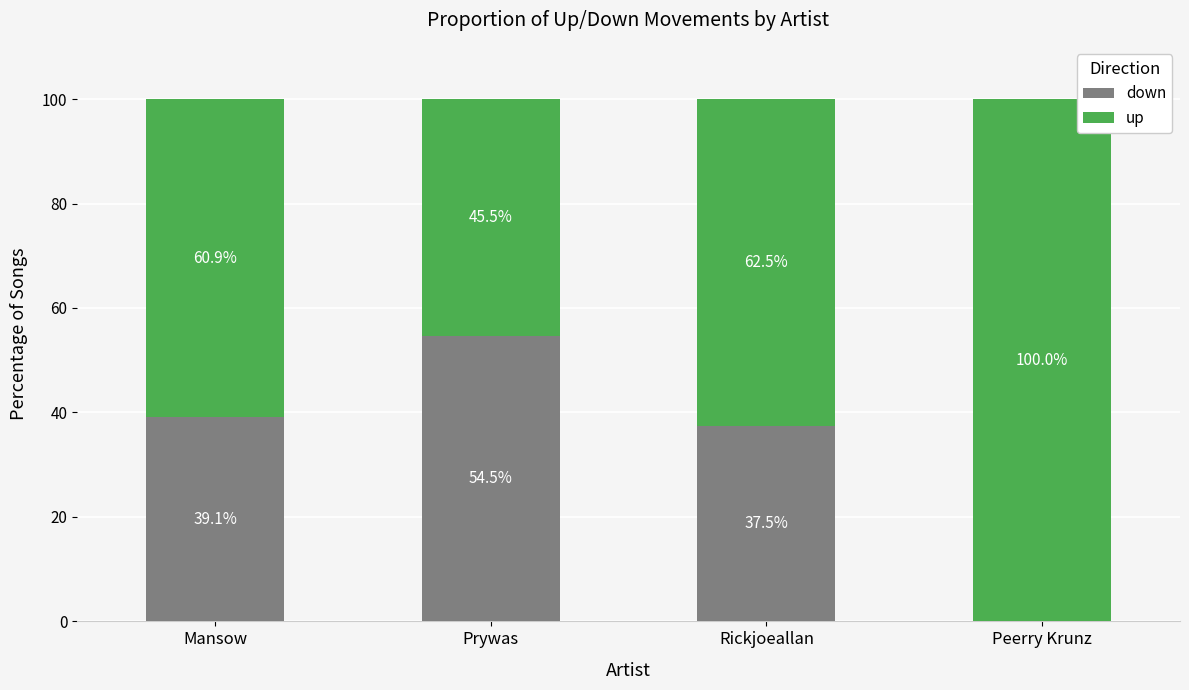

What is the total value across all series at Mansow?

100.0